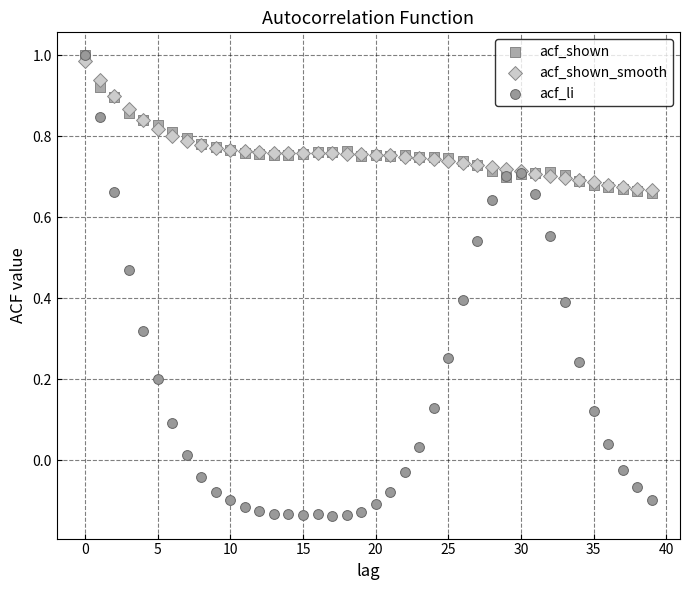

Which series reaches the minimum Y coordinate?

acf_li